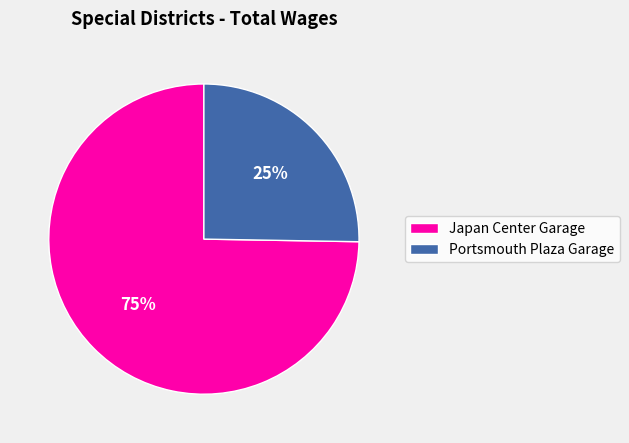

Is Japan Center Garage the majority of the pie?

Yes